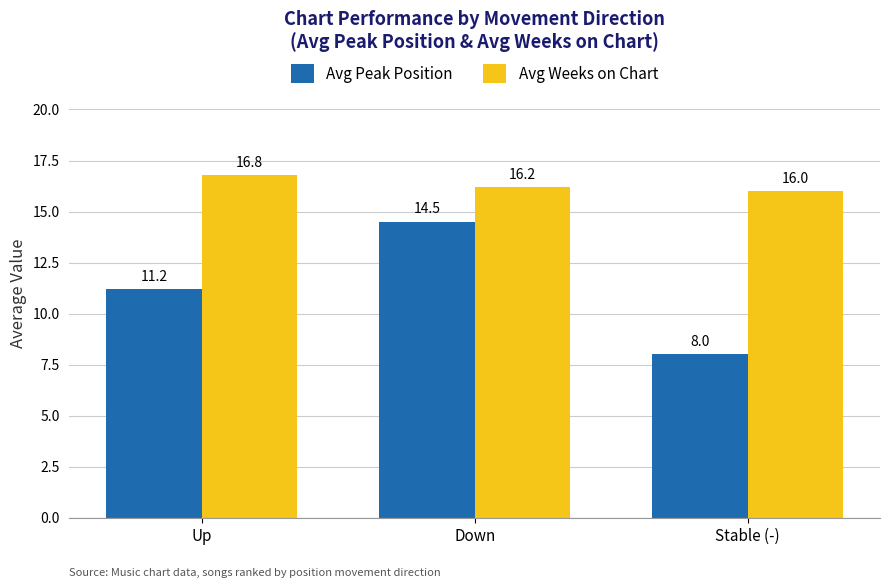

Reading left to right, extract all data points from this chart.

Avg Peak Position: 11.2	14.5	8.0
Avg Weeks on Chart: 16.8	16.2	16.0